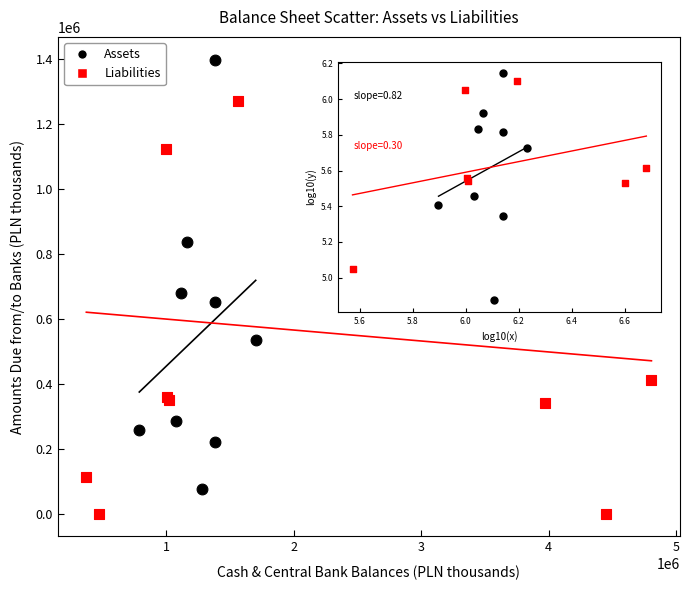

Which series contains the lowest Y value?

Liabilities